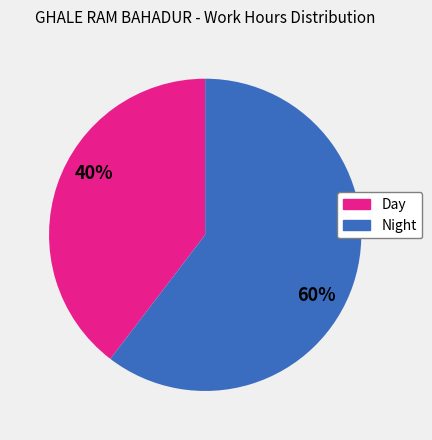

Count the number of slices in the pie.

2